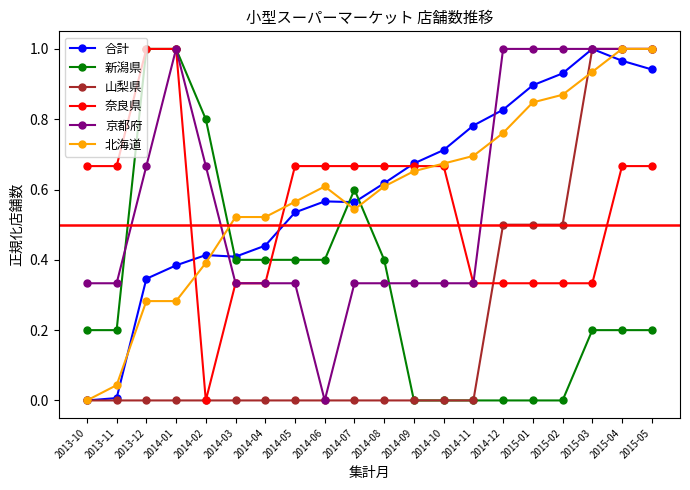

What is the total value across all series at 2015-05?

4.8